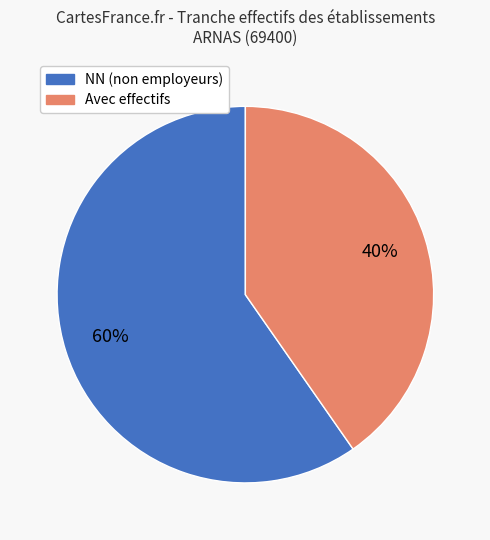

To the nearest percent, what portion does NN (non employeurs) represent?

60%